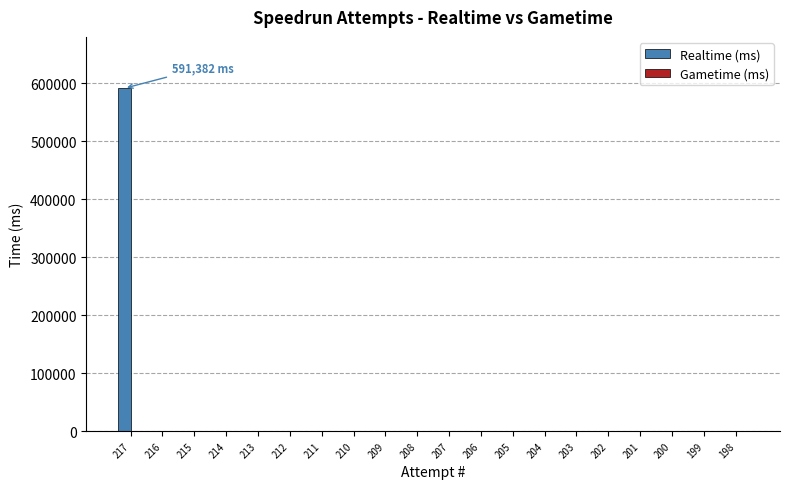

What is the greatest value displayed?

591382